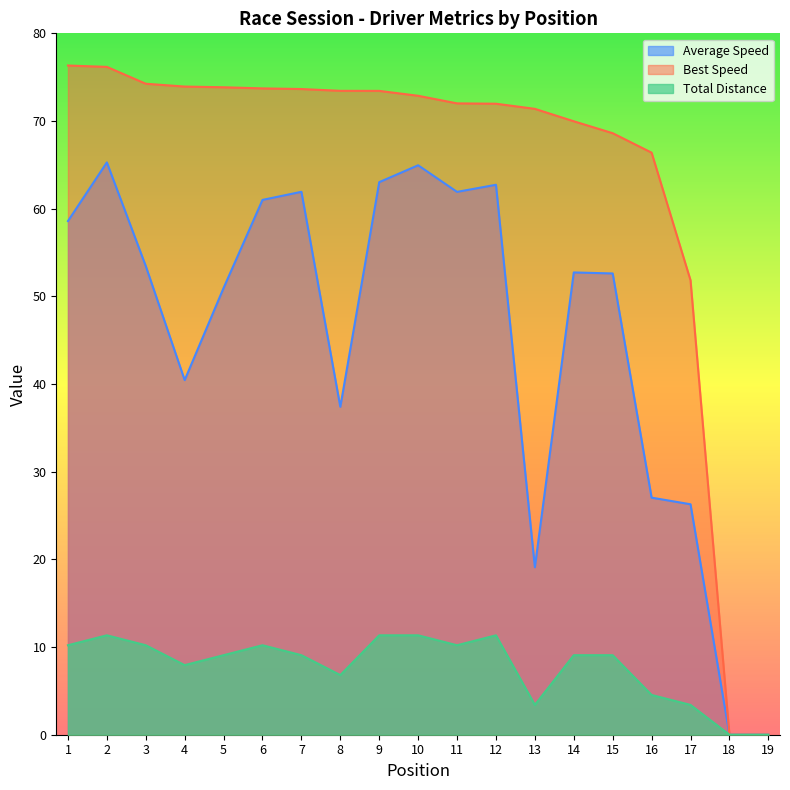

True or false: Total Time and Total Laps intersect in this chart.

False